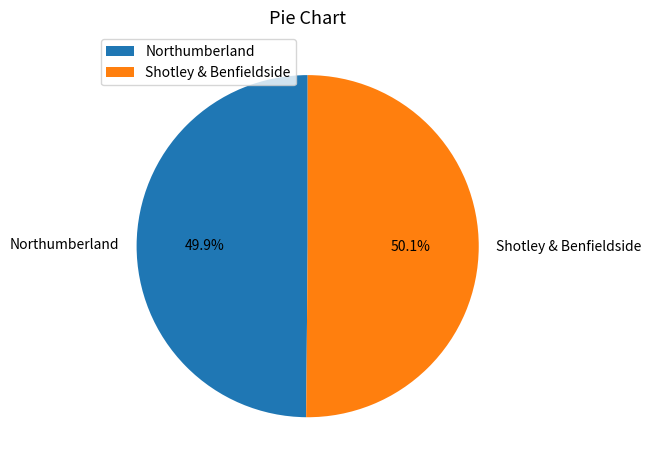

Combined, do Northumberland and Shotley & Benfieldside account for over 50%?

Yes